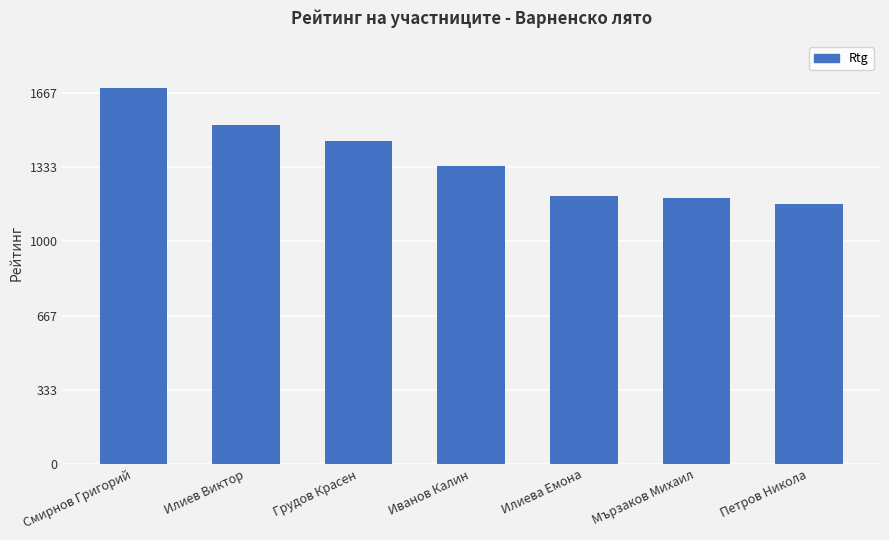

Is it true that the value at Иванов Калин is 1340?

True